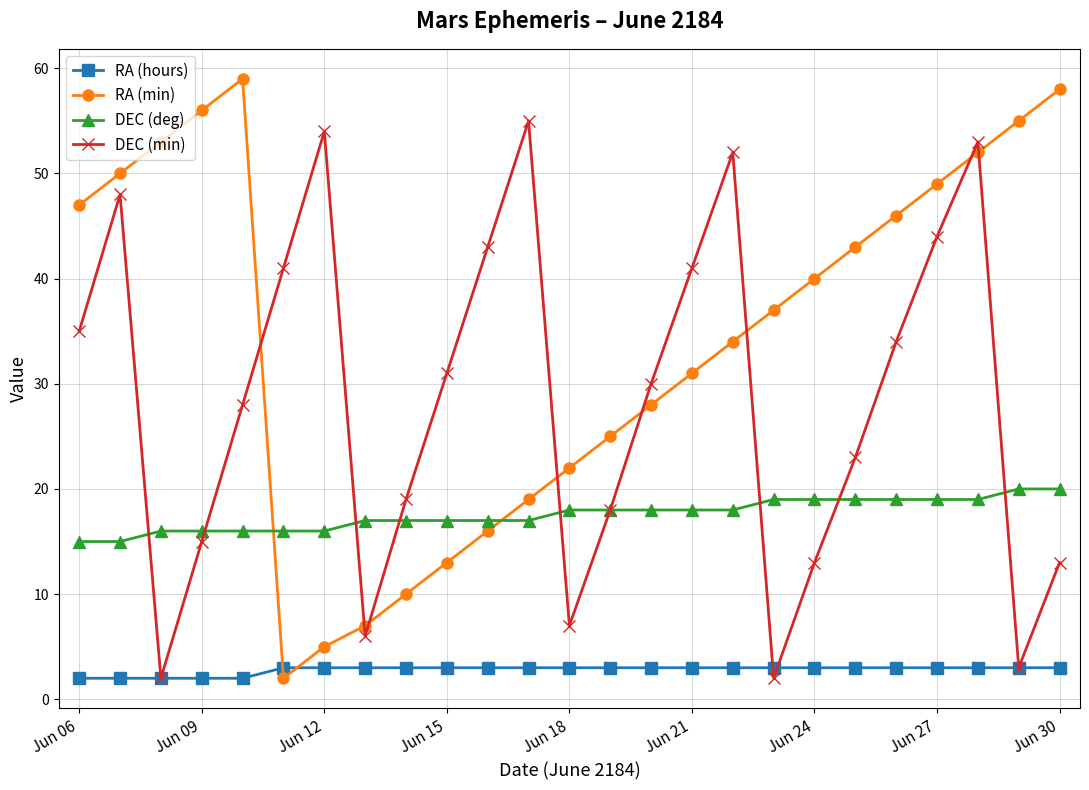

What is the highest value of the DEC (deg) series?

20